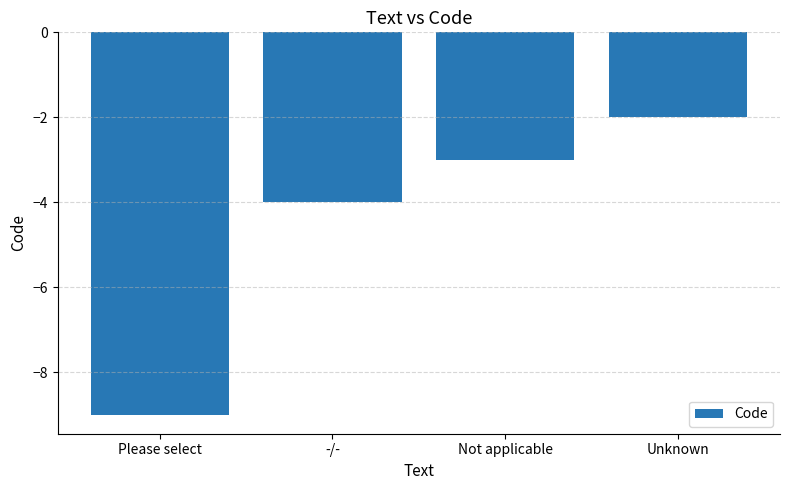

What position from the left is Unknown?

4